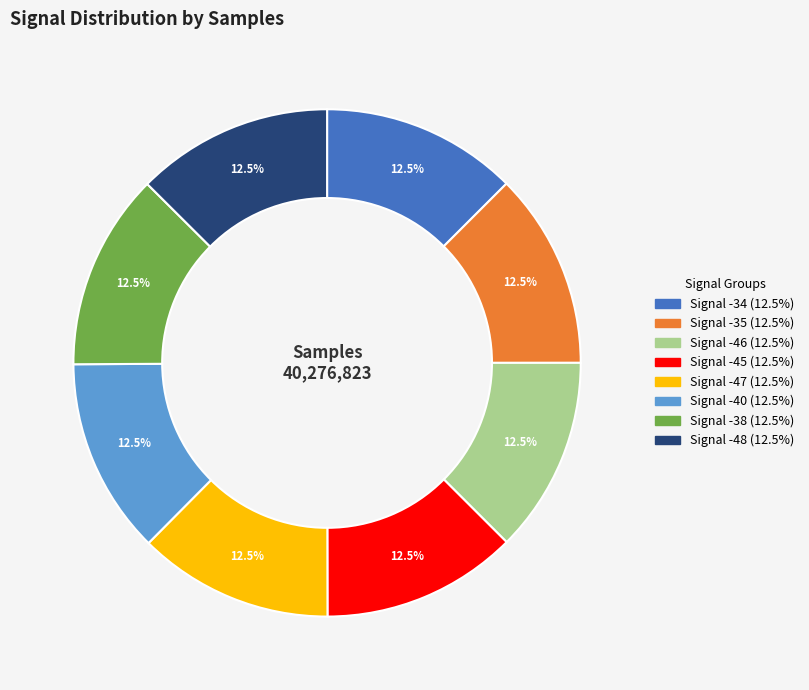

Is there any slice that represents more than half of the pie?

No